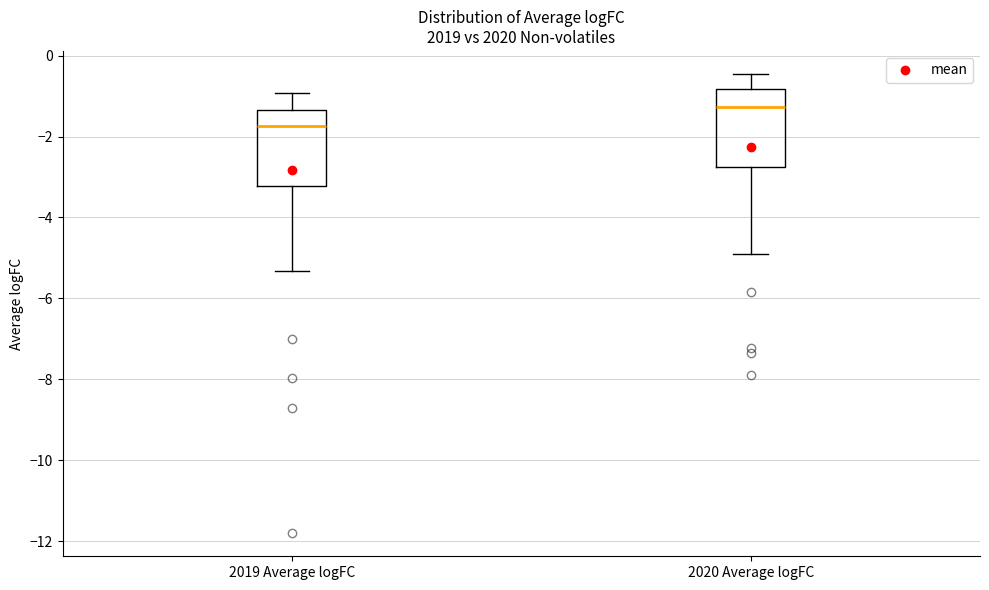

Which box has the highest median line?

2020 Average logFC